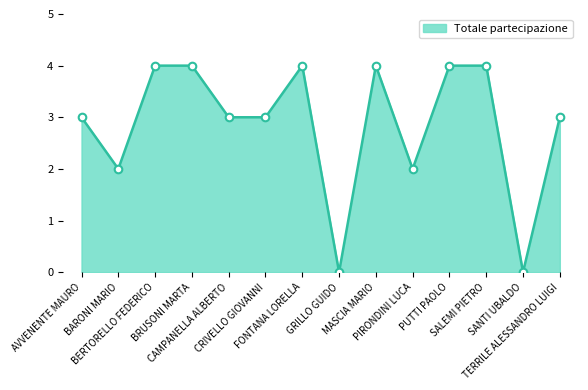

Approximately how many times larger is the value at AVVENENTE MAURO compared to CAMPANELLA ALBERTO?

1.0